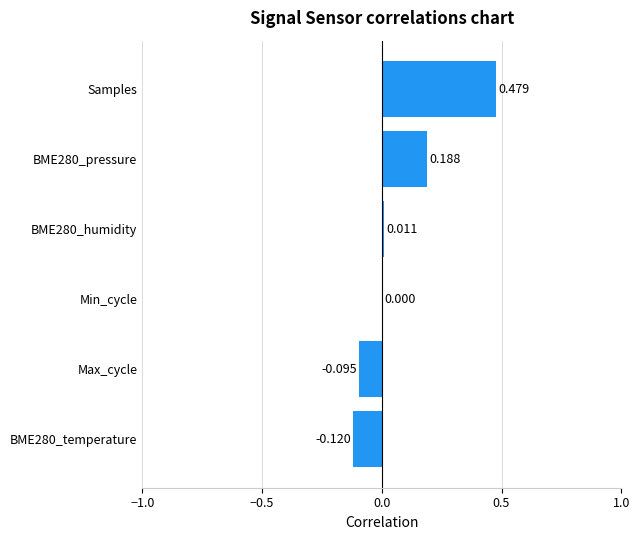

Which category has the highest value across all series?

Samples